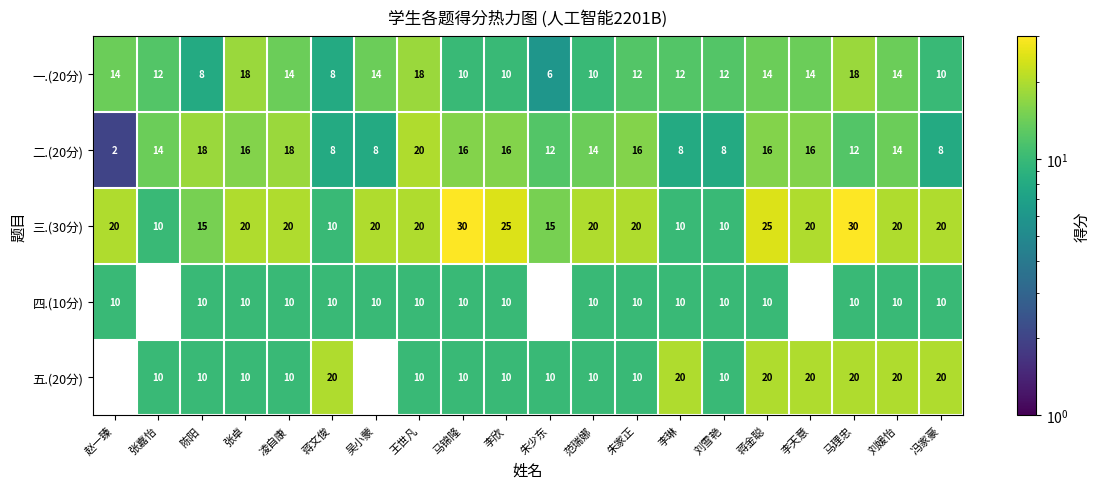

At which category is the sum across all series the highest?

马理忠